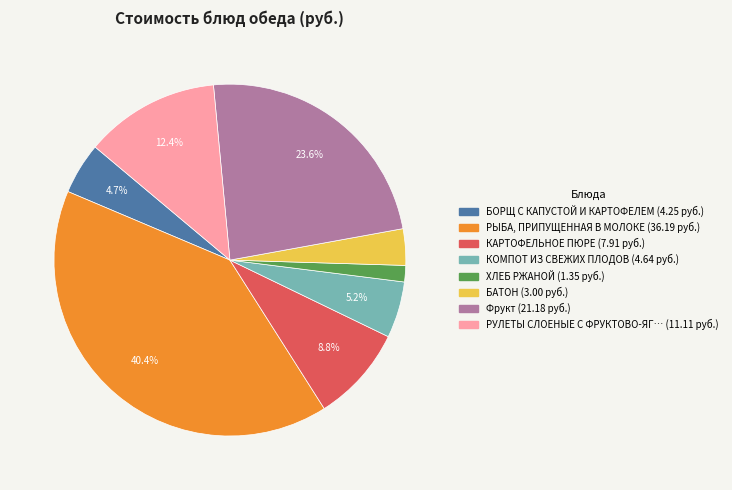

Does any single category account for the majority?

No